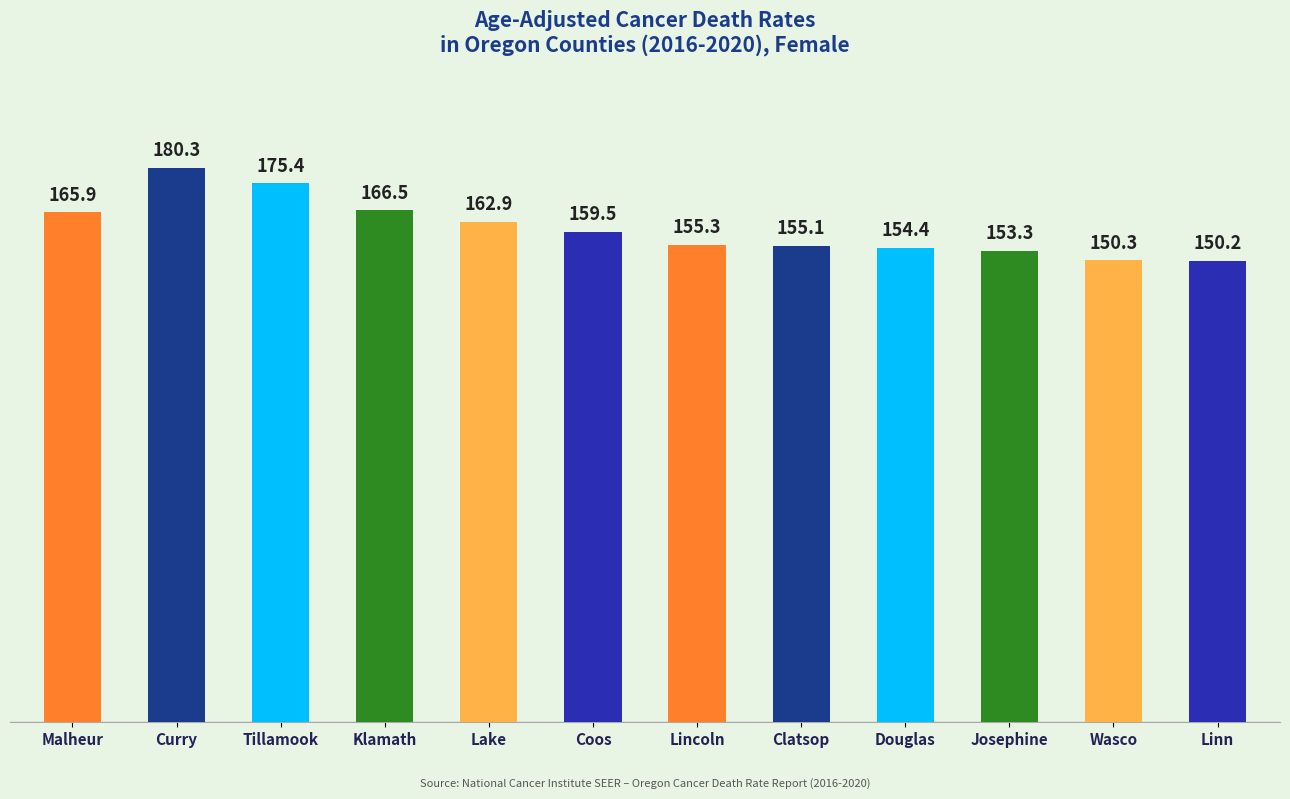

What is the difference between the maximum and minimum values?

30.1